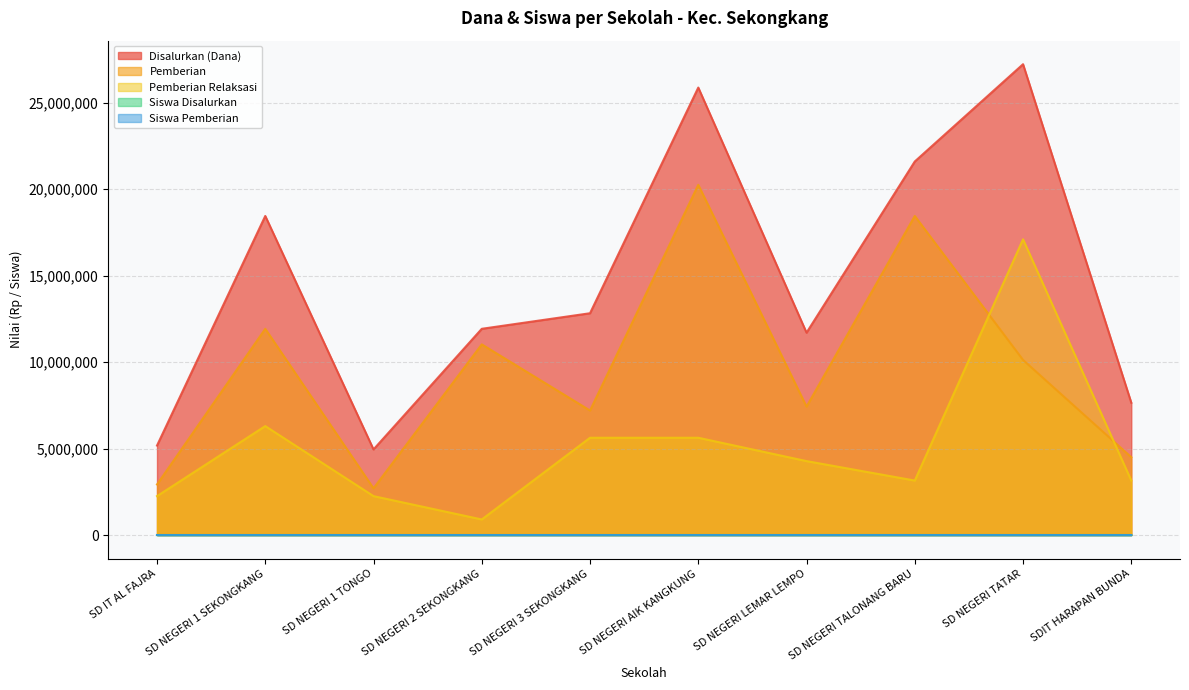

Which has a higher value, SD NEGERI LEMAR LEMPO or SD NEGERI TALONANG BARU?

SD NEGERI TALONANG BARU